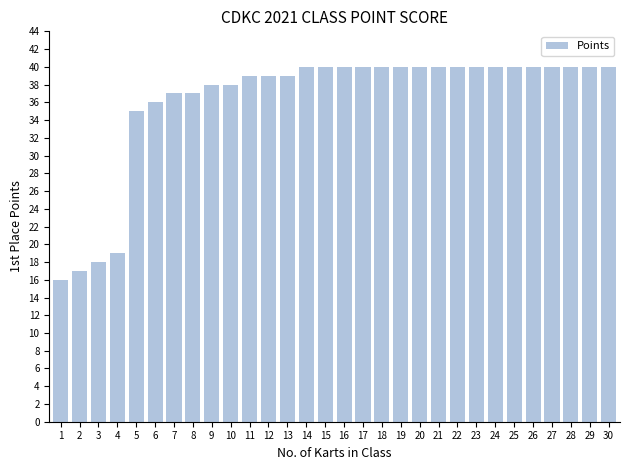

Where is the data nearest to the value 28?

5